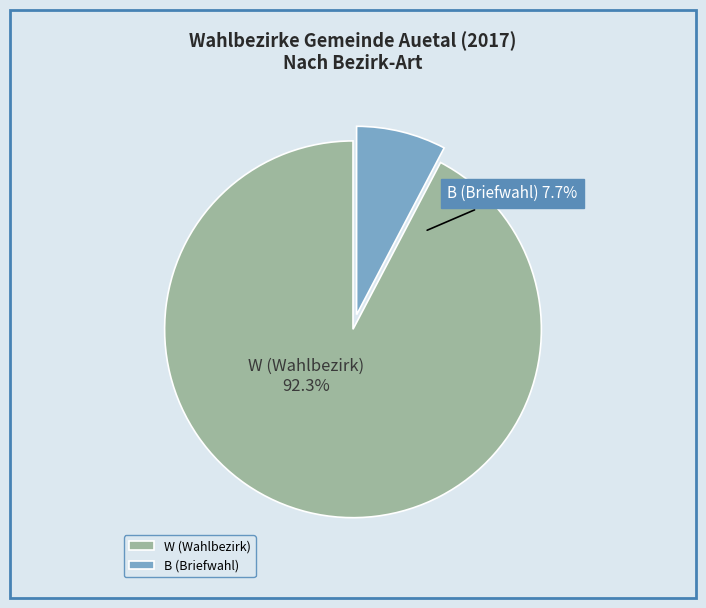

Which slice is the smallest?

B